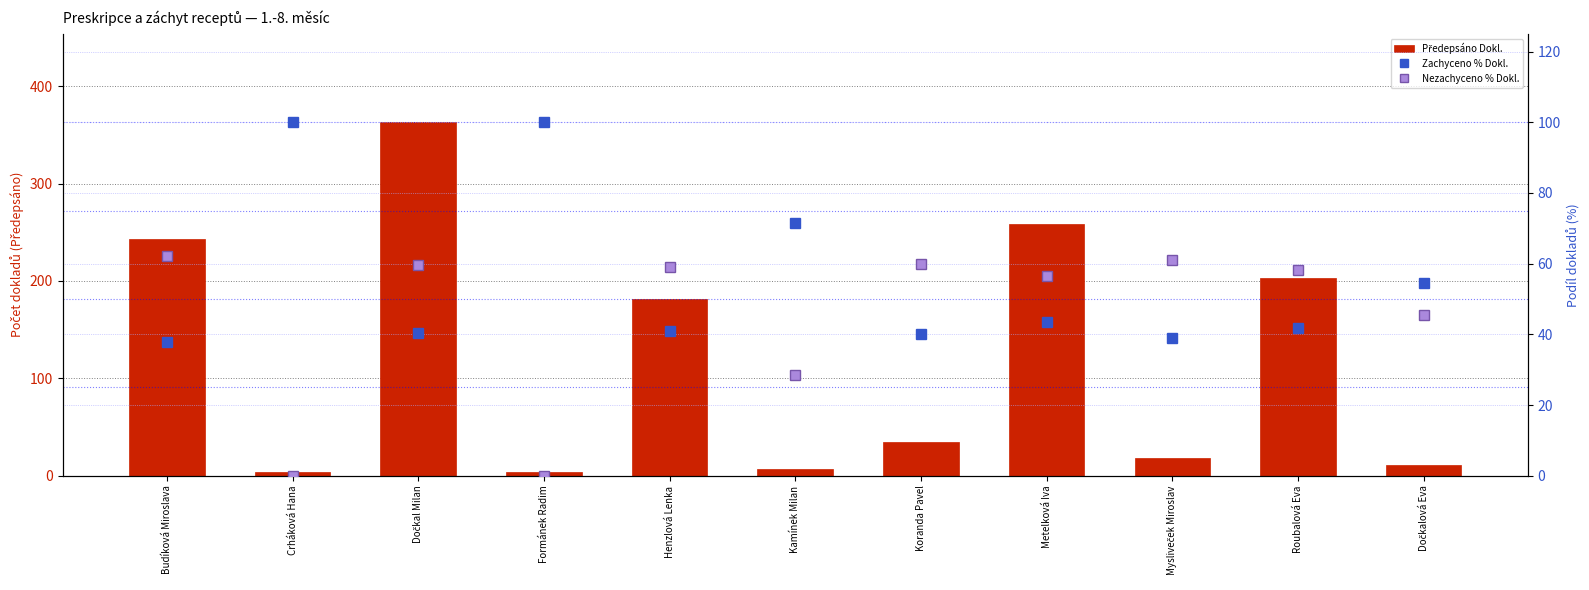

Reading left to right, what are all the values shown in this chart?

Předepsáno Dokl.: 243.0	4.0	363.0	4.0	181.0	7.0	35.0	259.0	18.0	203.0	11.0
Zachyceno % Dokl.: 37.9	100.0	40.5	100.0	40.9	71.4	40.0	43.6	38.9	41.9	54.5
Nezachyceno % Dokl.: 62.1	0.0	59.5	0.0	59.1	28.6	60.0	56.4	61.1	58.1	45.5